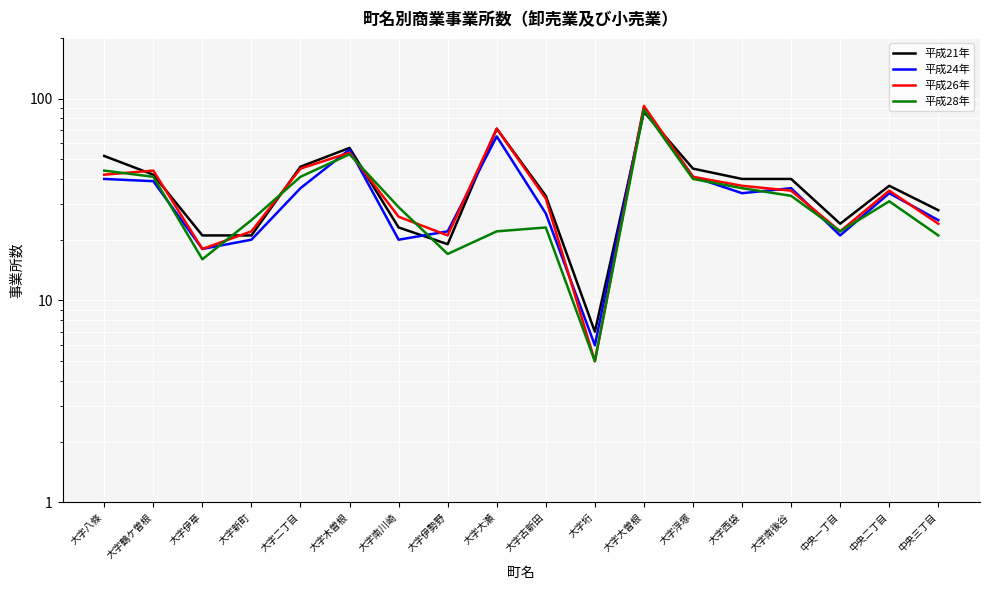

How many interior local peaks does the 平成24年 series have?

5